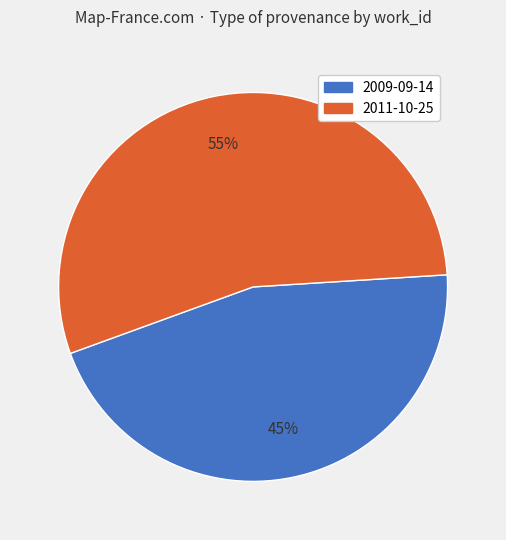

How many segments does this pie chart have?

2